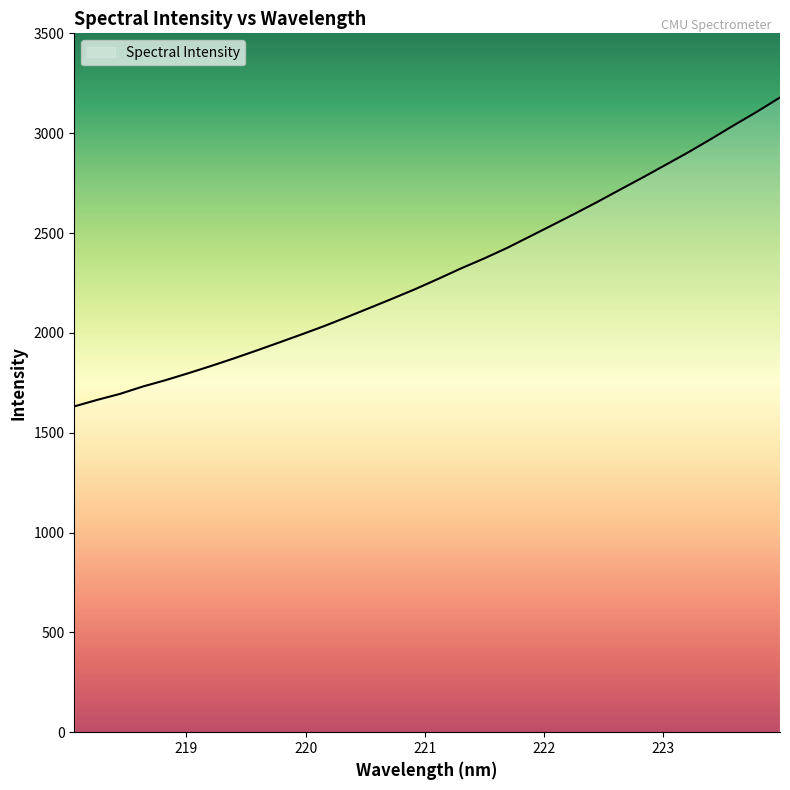

True or false: the data has more than 0 interior local peaks.

False